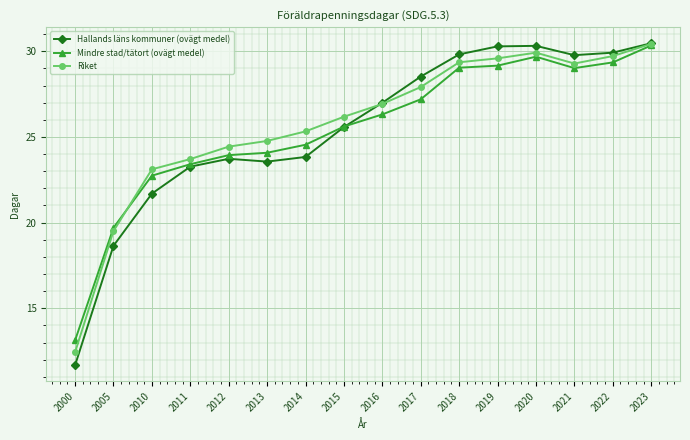

Between 2017 and 2022, which series saw the biggest shift?

Mindre stad/tätort (ovägt medel)